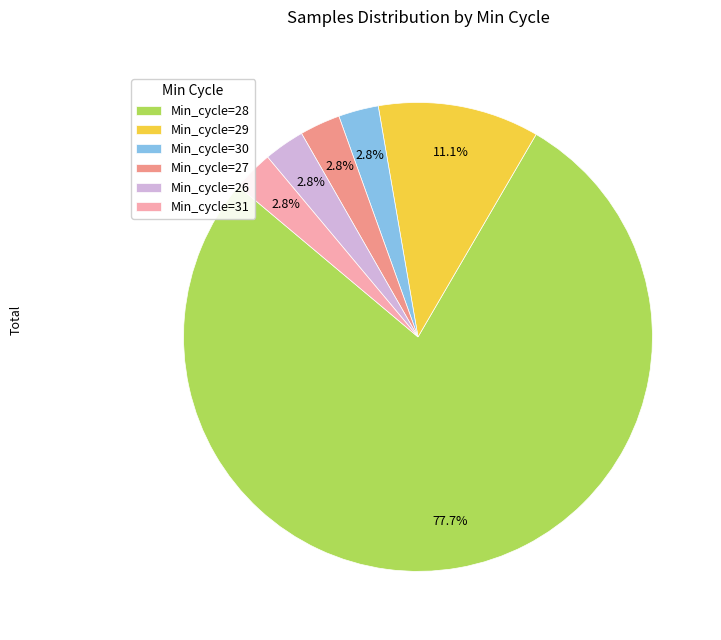

What is the largest slice in the pie chart?

Min_cycle=28